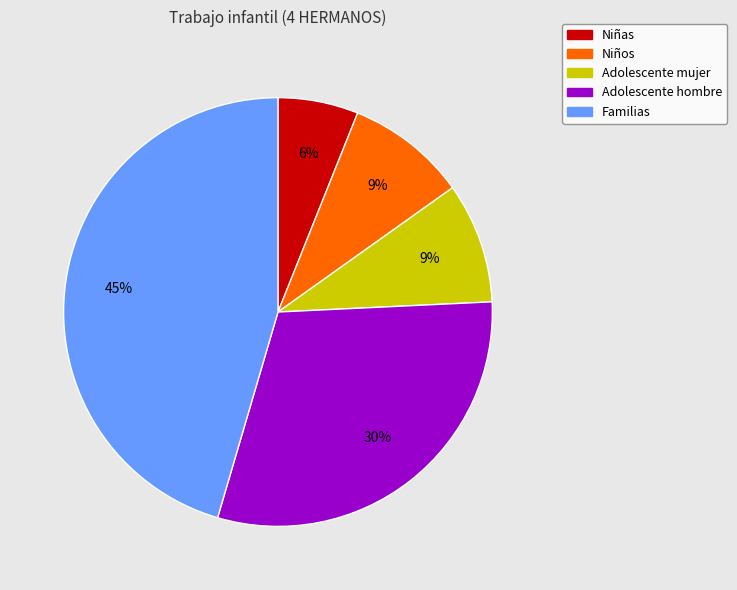

How many slices are in this pie chart?

5